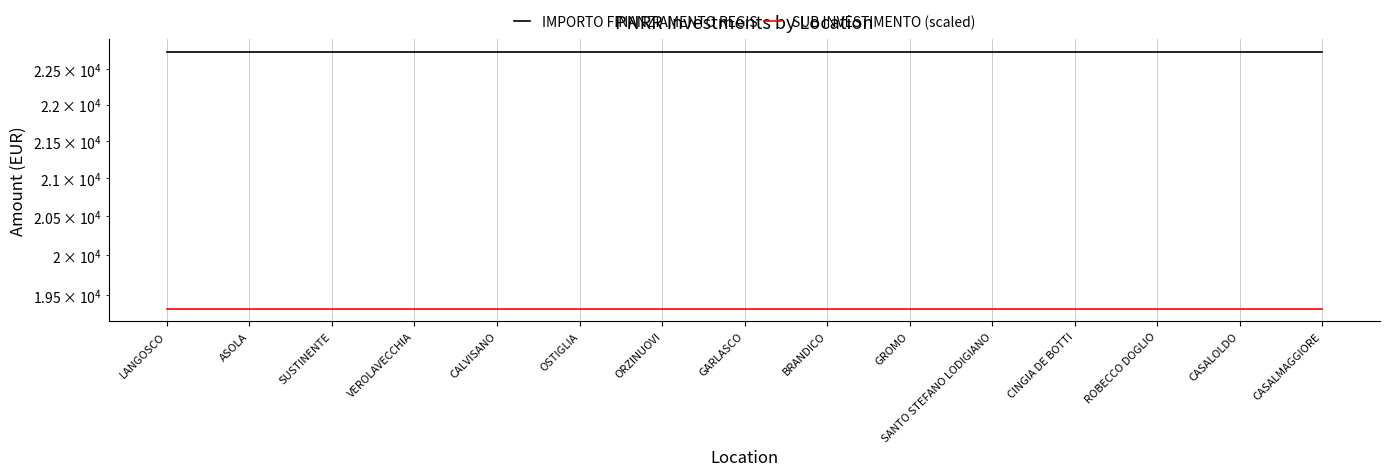

Reading right to left, transcribe all the data shown in this chart.

IMPORTO FINANZIAMENTO REGIS: 22750.0	22750.0	22750.0	22750.0	22750.0	22750.0	22750.0	22750.0	22750.0	22750.0	22750.0	22750.0	22750.0	22750.0	22750.0
SUB INVESTIMENTO (scaled): 19337.5	19337.5	19337.5	19337.5	19337.5	19337.5	19337.5	19337.5	19337.5	19337.5	19337.5	19337.5	19337.5	19337.5	19337.5